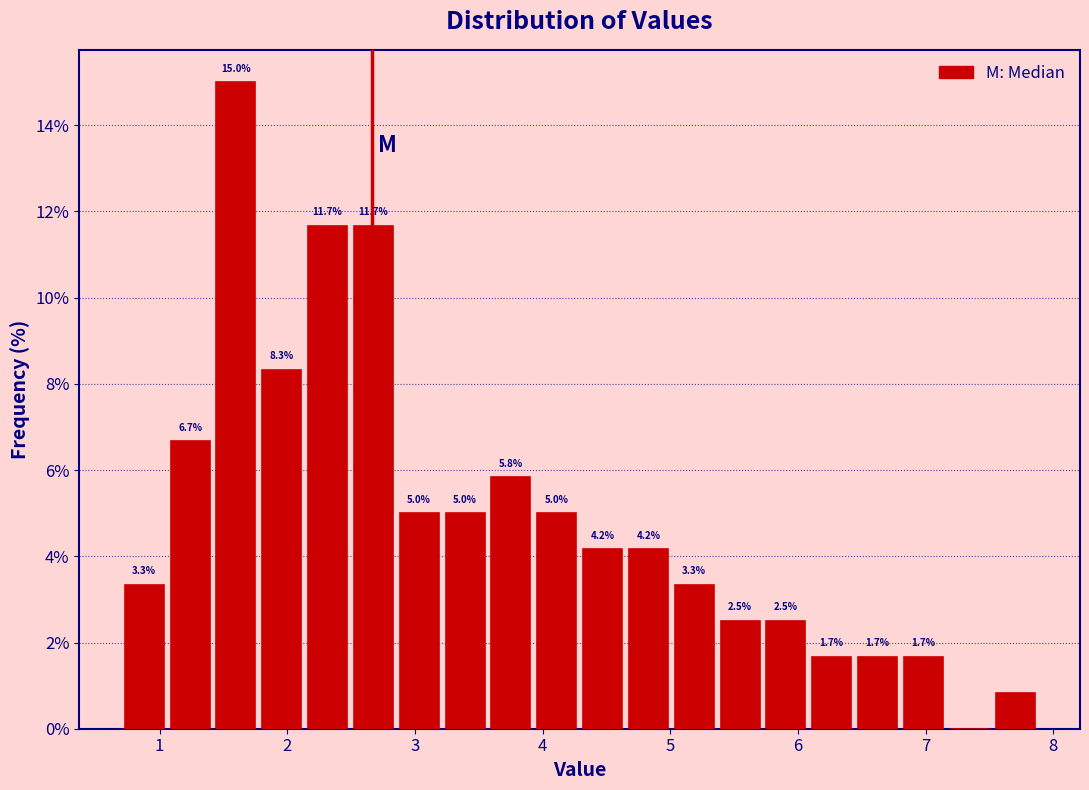

Around what value on the x-axis is the tallest bar? Give the approximate position of its centre, as read against the axis.

1.6